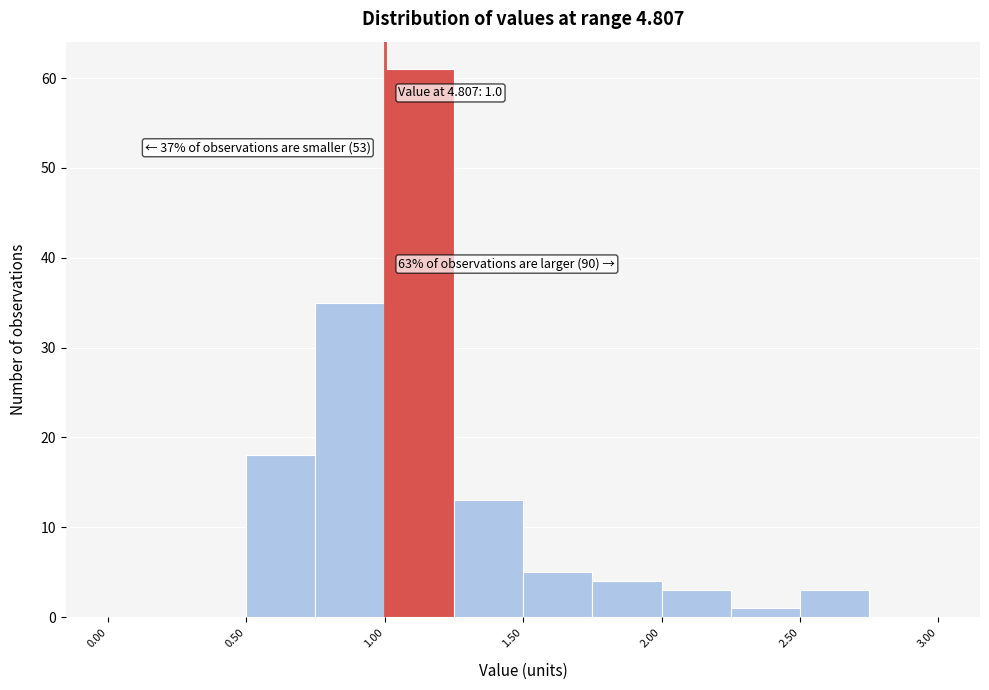

Over which range of the x-axis is the bar tallest?

1.00 to 1.25